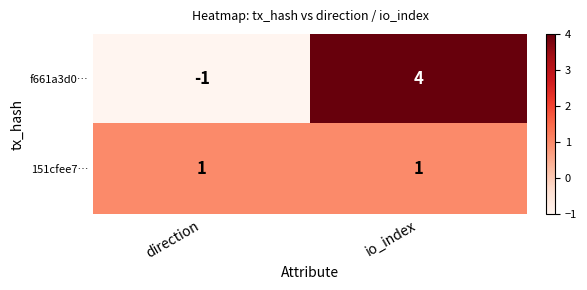

Reading right to left, list all the values displayed in this chart.

f661a3d0…: io_index=4	direction=-1
151cfee7…: io_index=1	direction=1